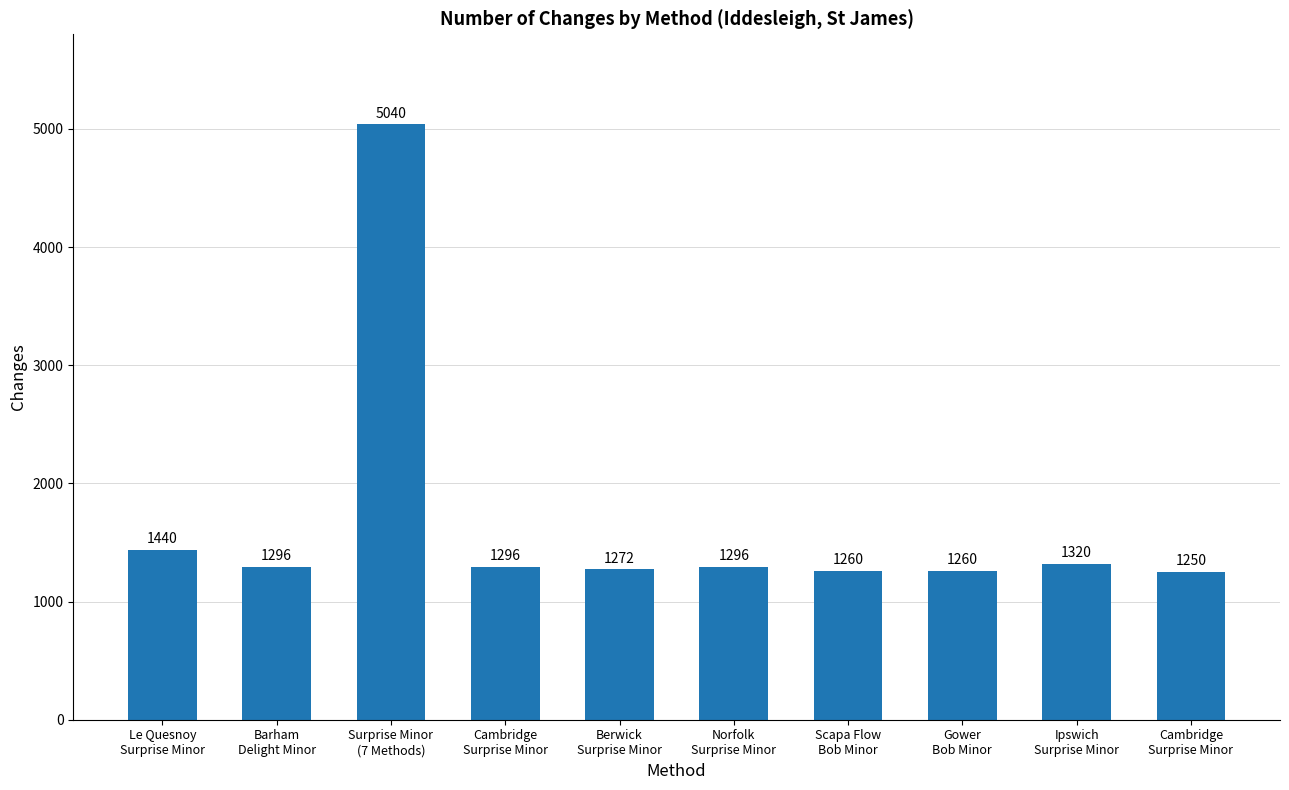

What is the sum of all values?

16730